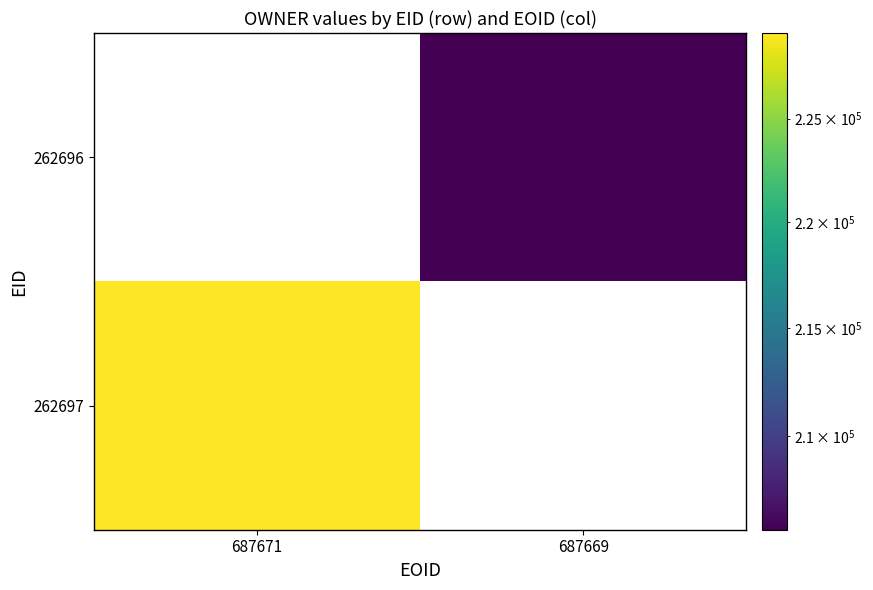

Which series has the largest range (max minus min)?

262697